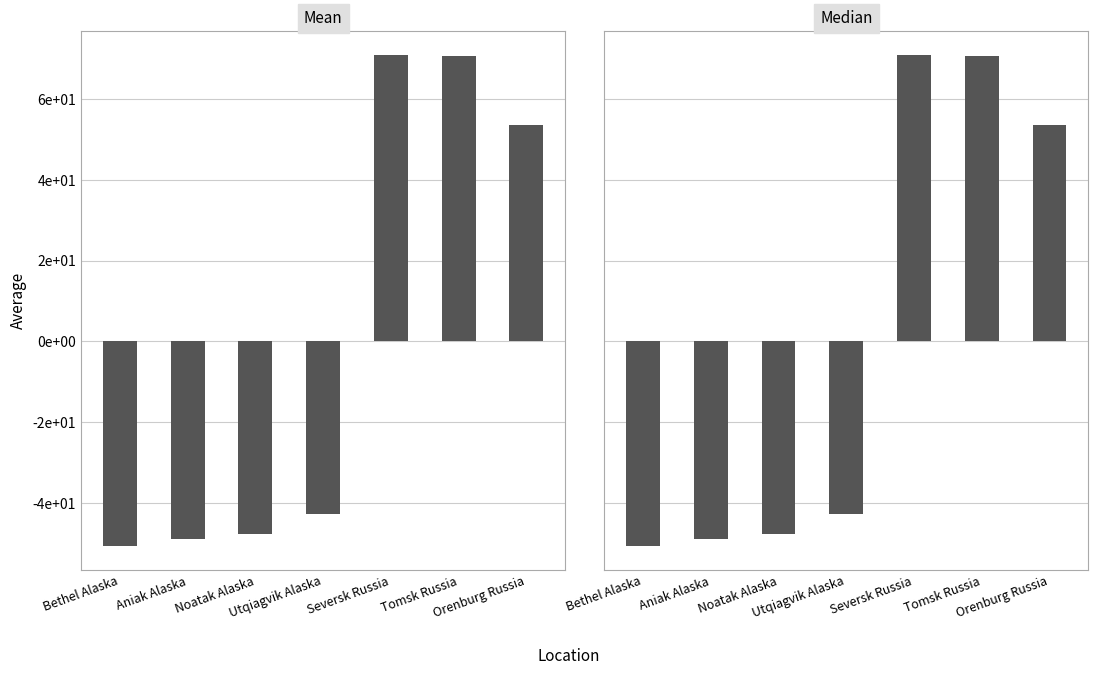

The Mean series shows 34.9 at Seversk Russia. True or false?

False